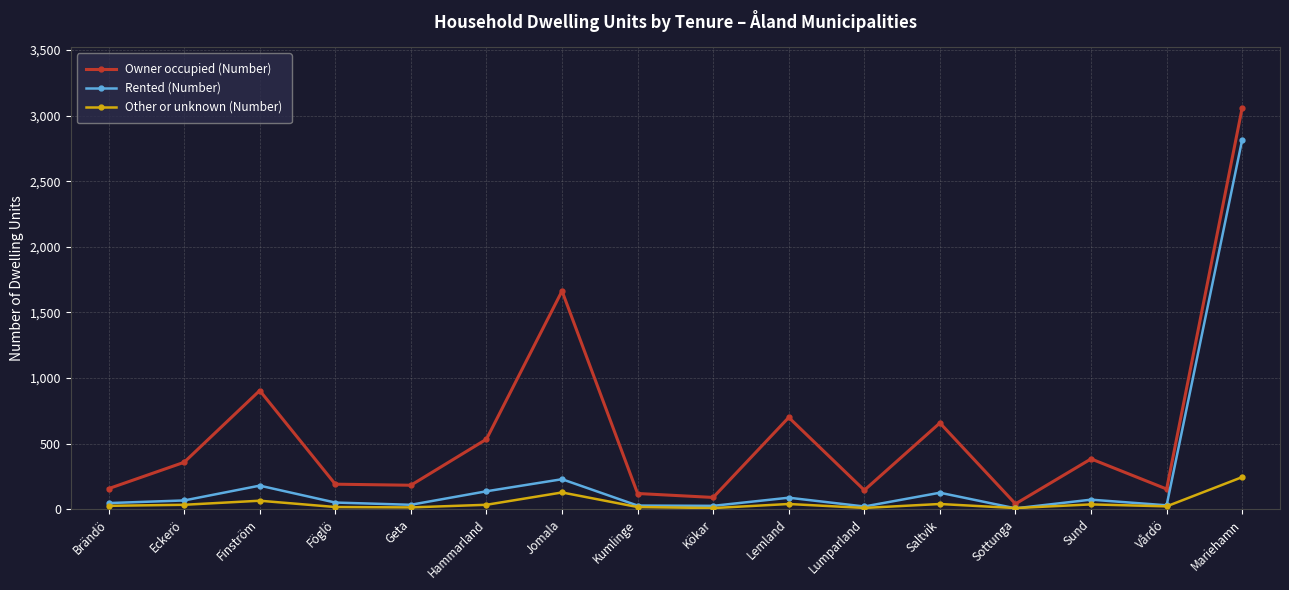

What is the maximum value shown in the chart?

3061